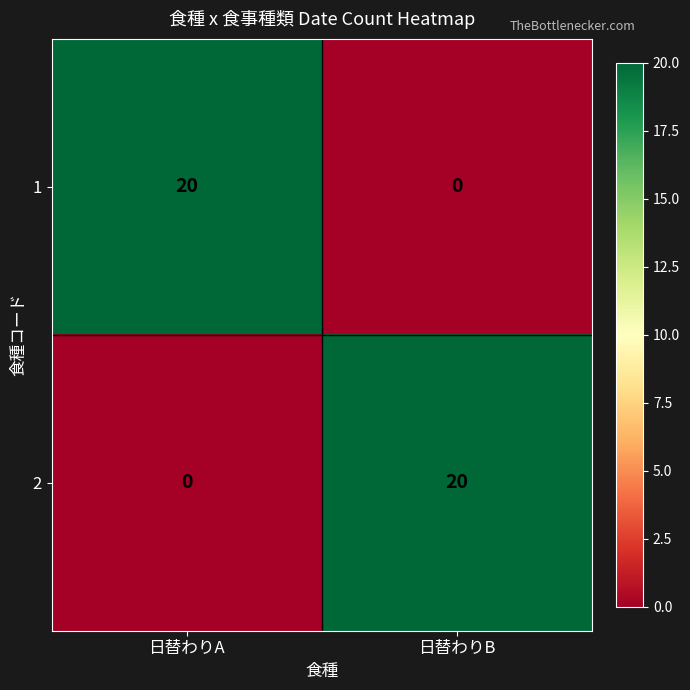

At which label does 2 reach its peak?

日替わりB